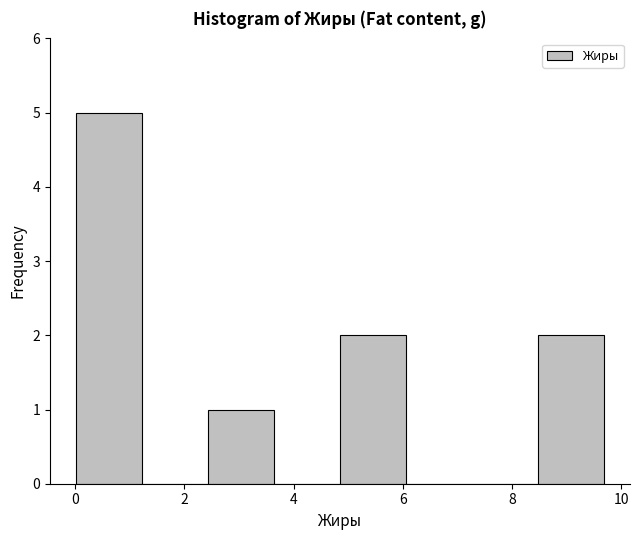

Reading left to right, list every bar in this chart as the range it spans on the x-axis followed by its height. Neither the bar edges nor the heights are printed on the chart, so give them approximately, as read against the axes.

0.0 to 1.2: 5
1.2 to 2.4: 0
2.4 to 3.6: 1
3.6 to 4.8: 0
4.8 to 6.0: 2
6.0 to 7.2: 0
7.2 to 8.4: 0
8.4 to 9.6: 2